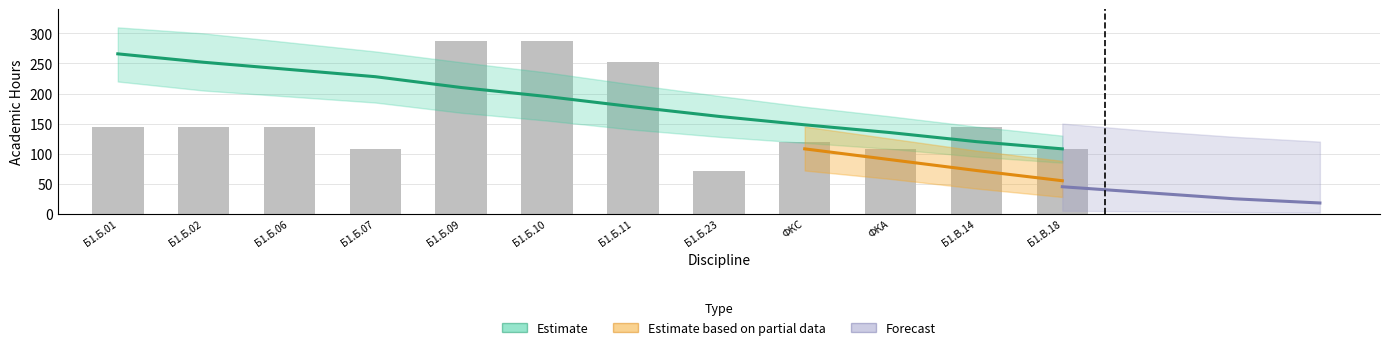

What is the spread (max minus min) of values at 5?

208